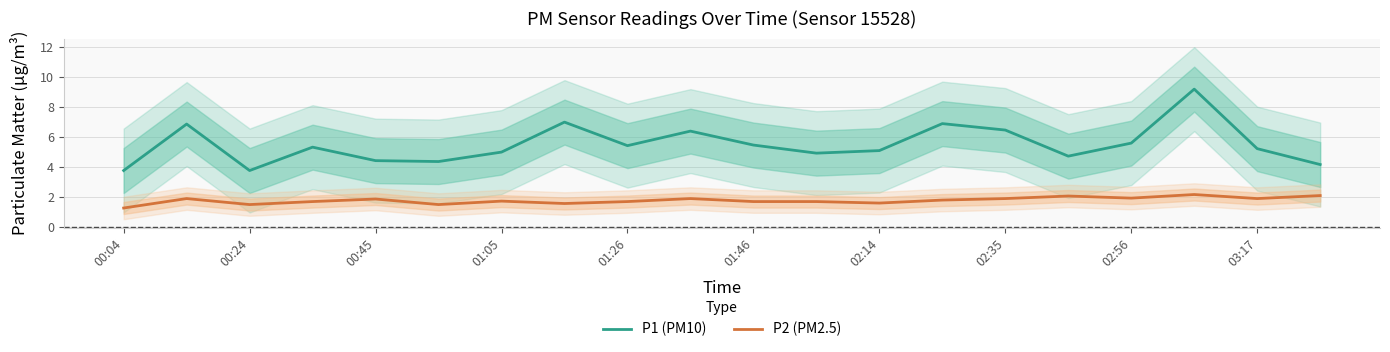

True or false: P2 (PM2.5) has a value of 2.4 at 01:46.

False